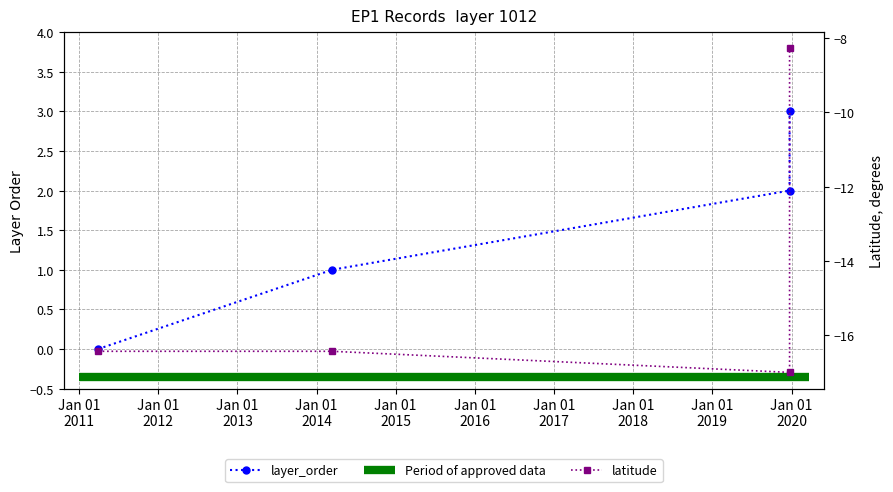

Does the chart display data point markers on the line(s)?

Yes